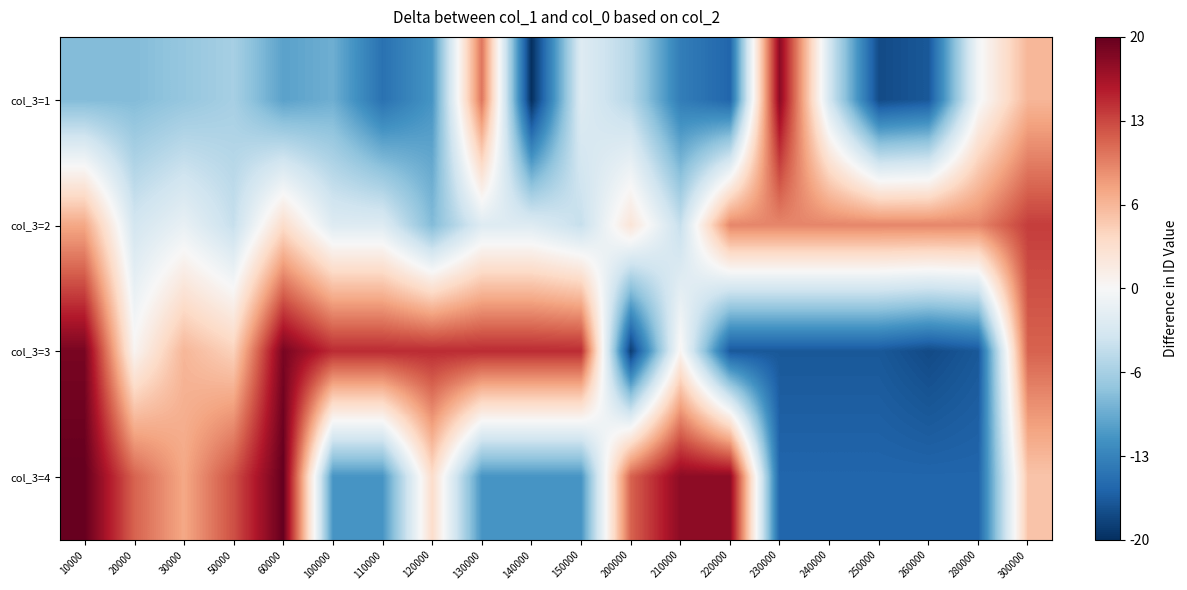

At how many categories does at least one series exceed 12?

13